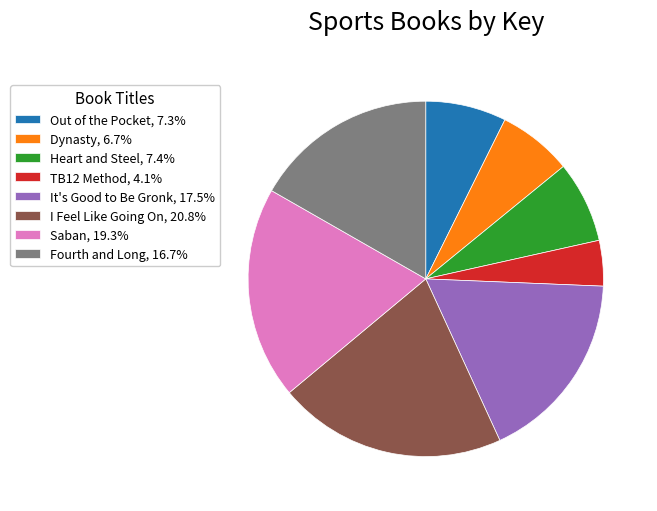

Approximately how many times larger is the value at I Feel Like Going On, 20.8% compared to Dynasty, 6.7%?

3.1